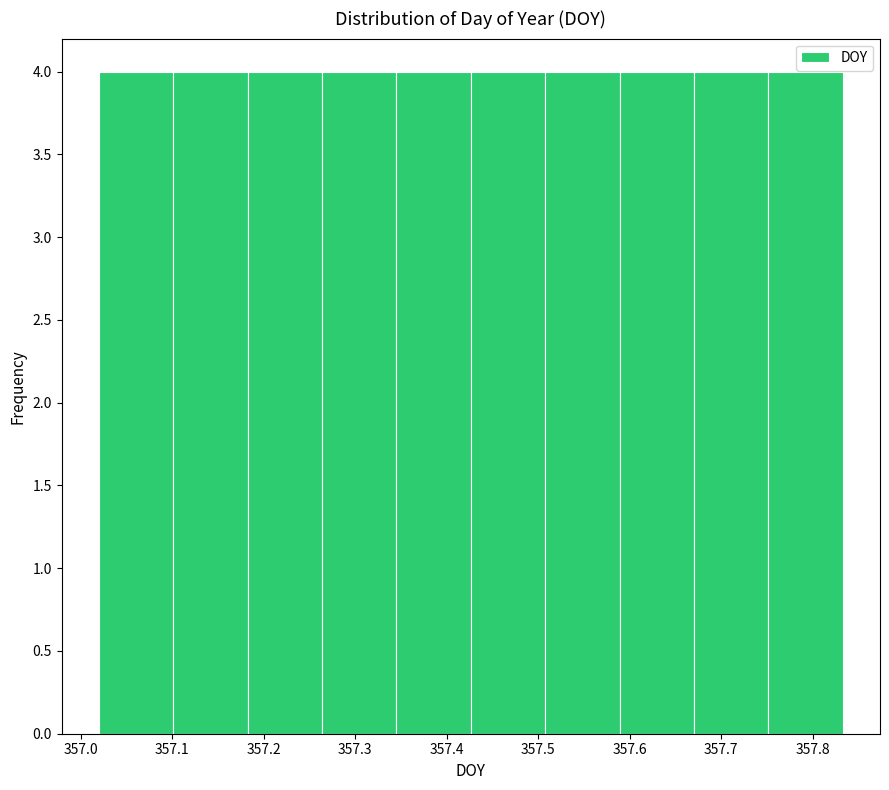

Reading left to right, transcribe this chart: for each bar, give the range it covers on the x-axis and its height. Neither the bar edges nor the heights are printed on the chart, so give them approximately, as read against the axes.

357.02 to 357.10: 4
357.10 to 357.18: 4
357.18 to 357.26: 4
357.26 to 357.35: 4
357.35 to 357.43: 4
357.43 to 357.51: 4
357.51 to 357.59: 4
357.59 to 357.67: 4
357.67 to 357.75: 4
357.75 to 357.83: 4